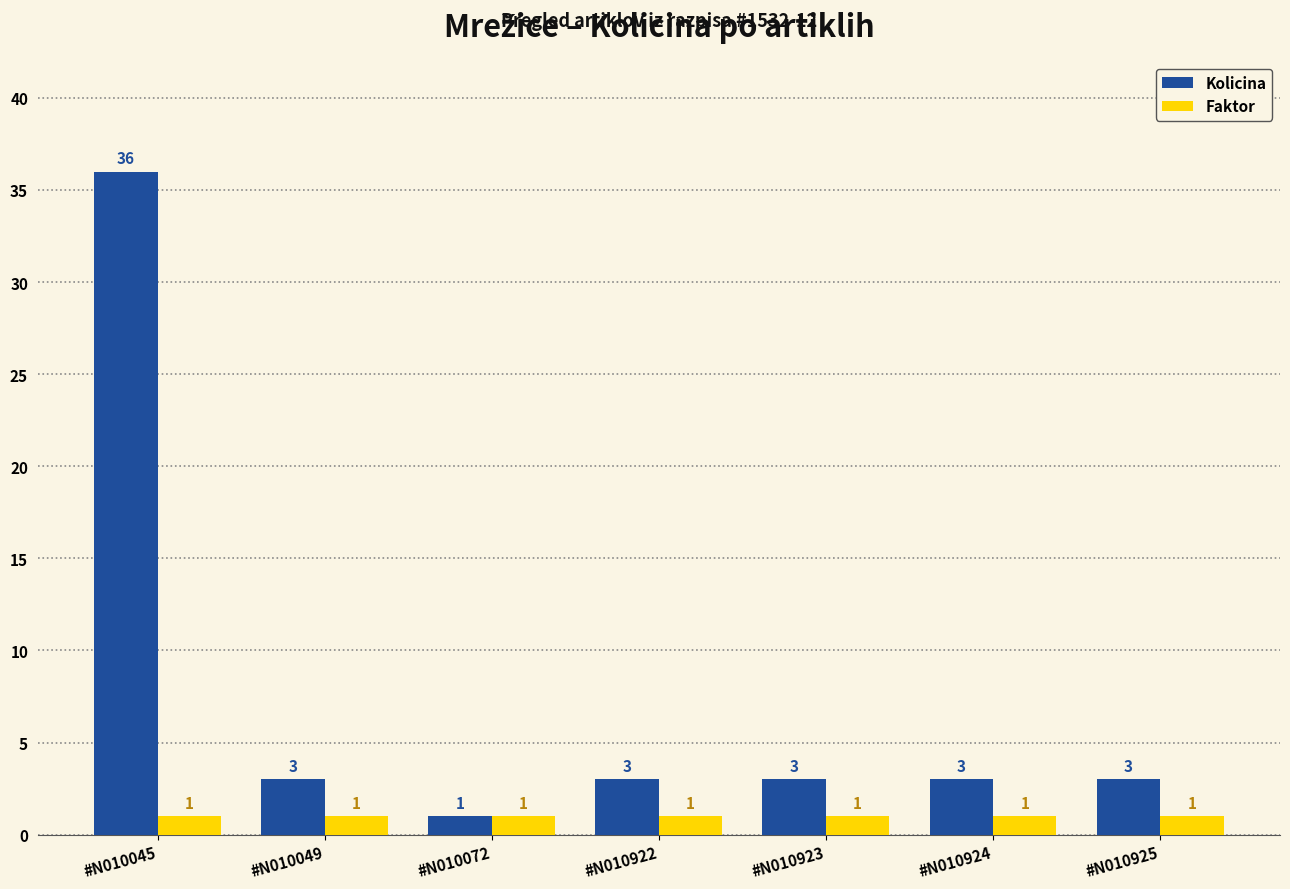

The Kolicina series shows 3 at #N010925. True or false?

True